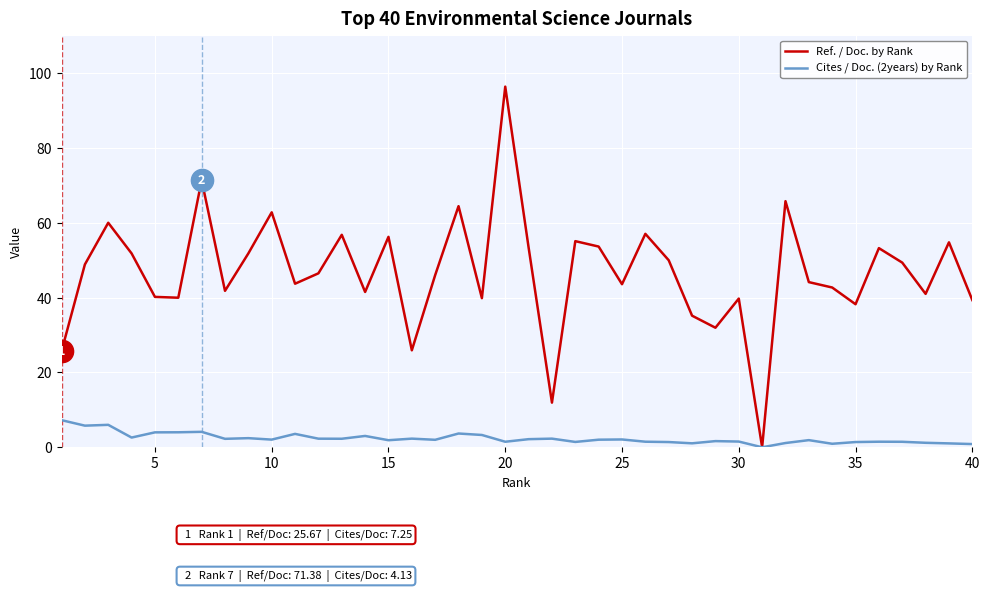

Which series has the largest total across all categories?

Ref. / Doc. by Rank